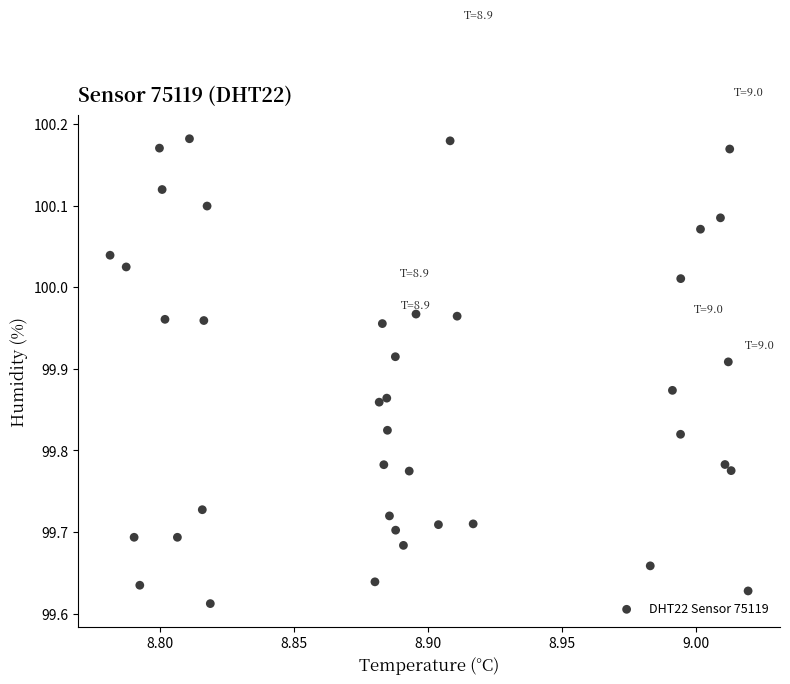

What is the range of Y values (max minus min)?

0.6